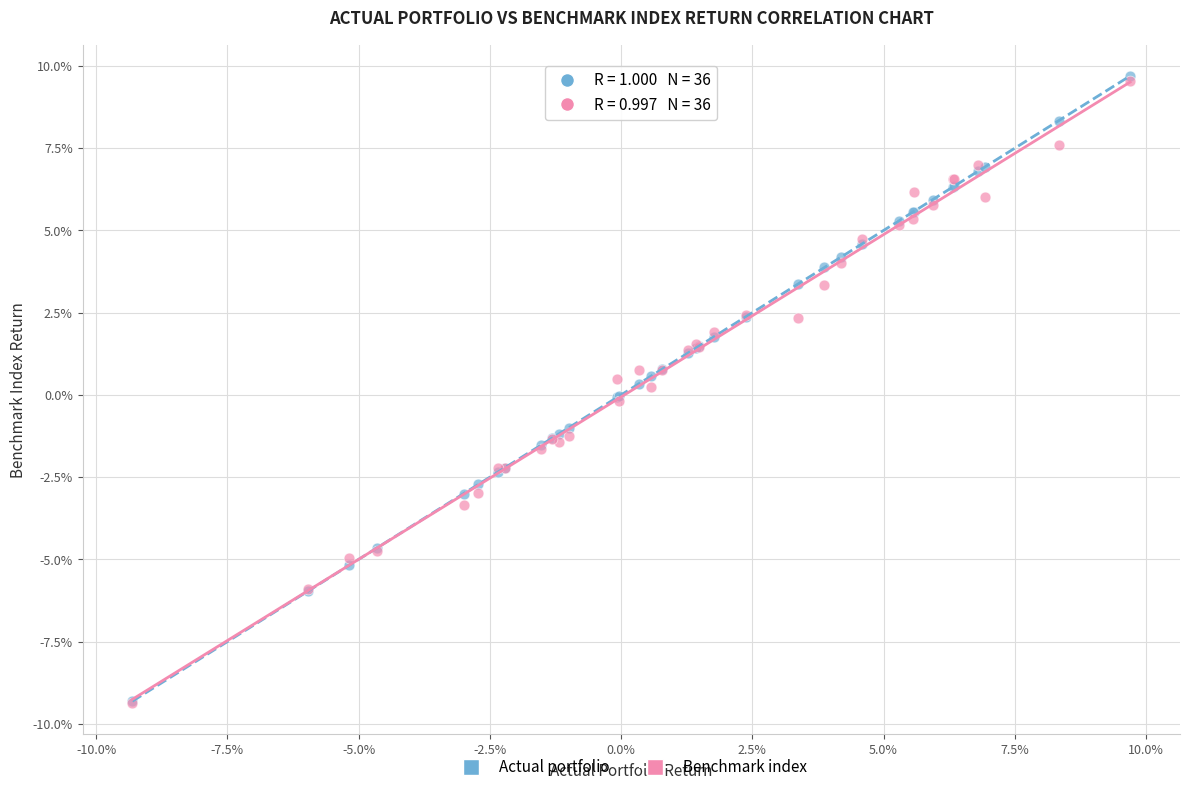

What are all the series names shown in the legend?

Actual portfolio, Benchmark index